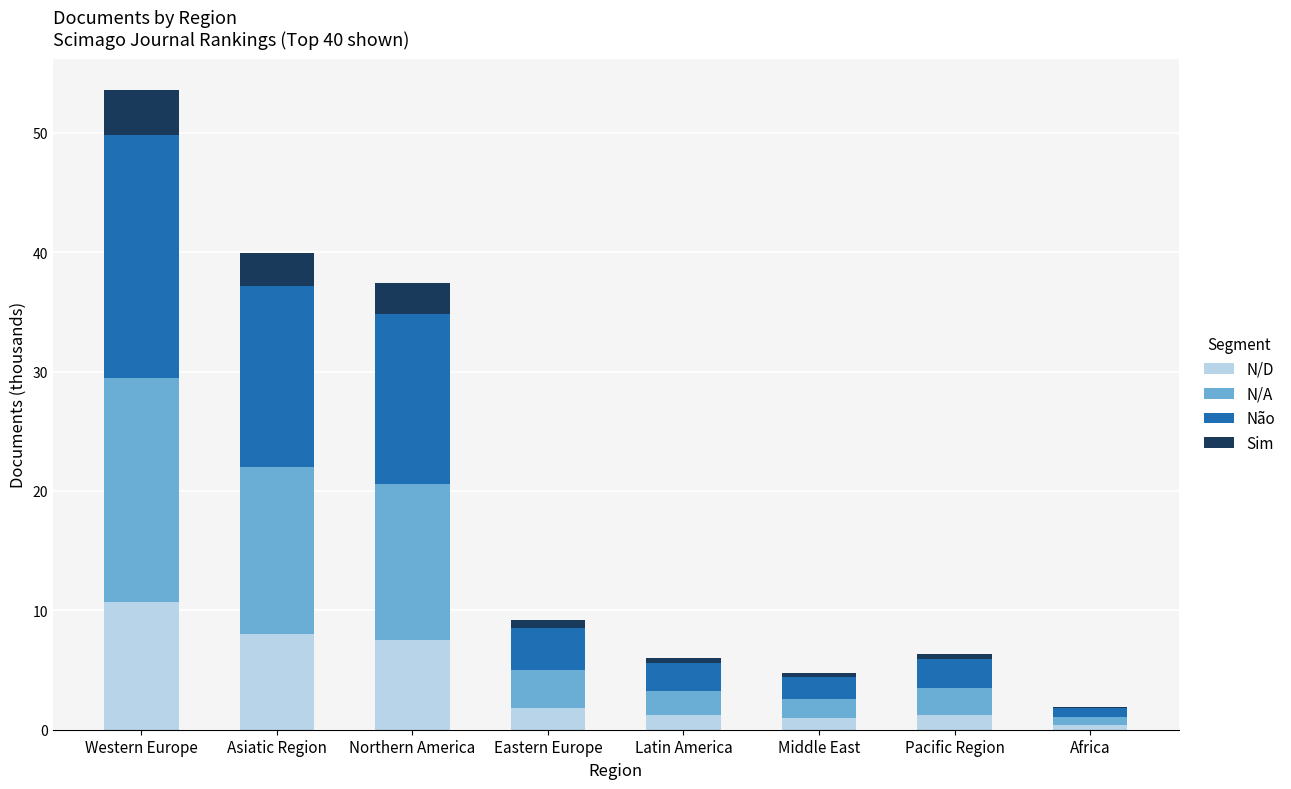

At which category is the sum across all series the highest?

Western Europe